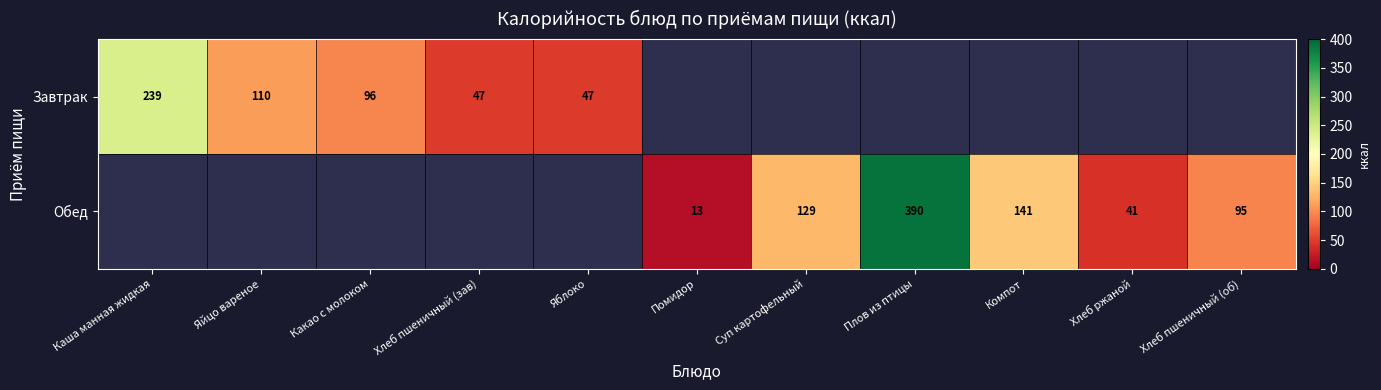

The value of Завтрак at Яблоко is 47. True or false?

True